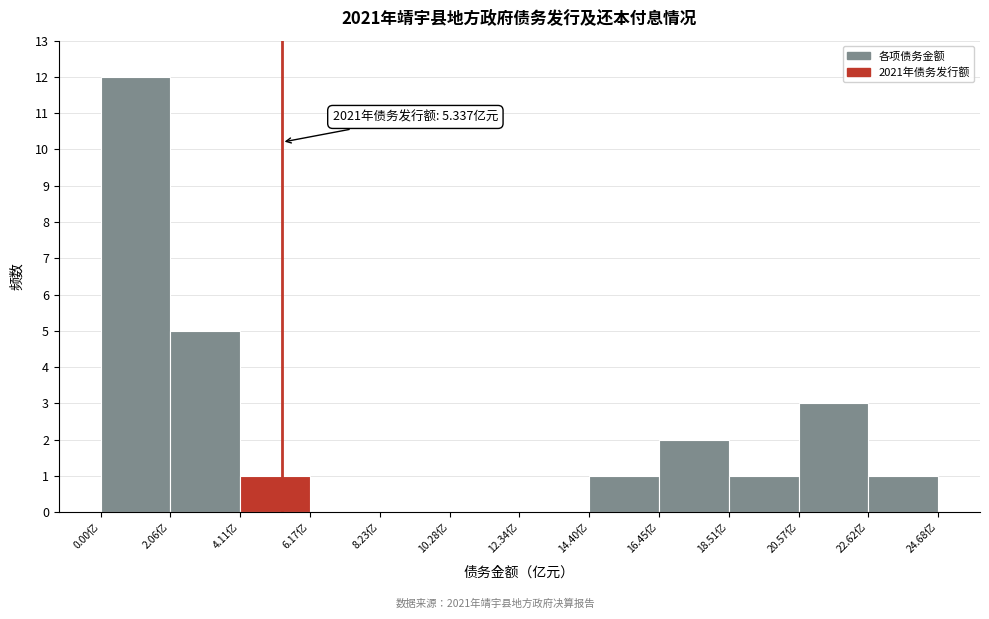

Which range on the x-axis has the tallest bar?

0.0 to 2.0